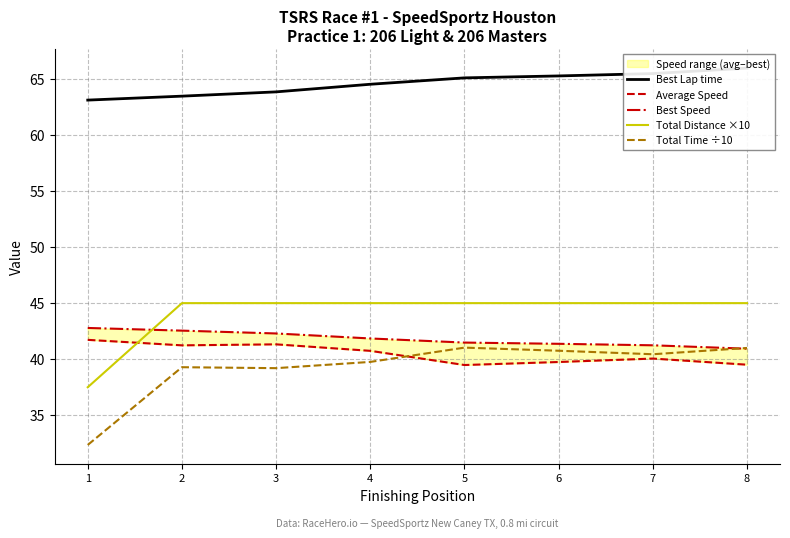

True or false: Total Time ÷10 and Total Distance ×10 intersect in this chart.

False